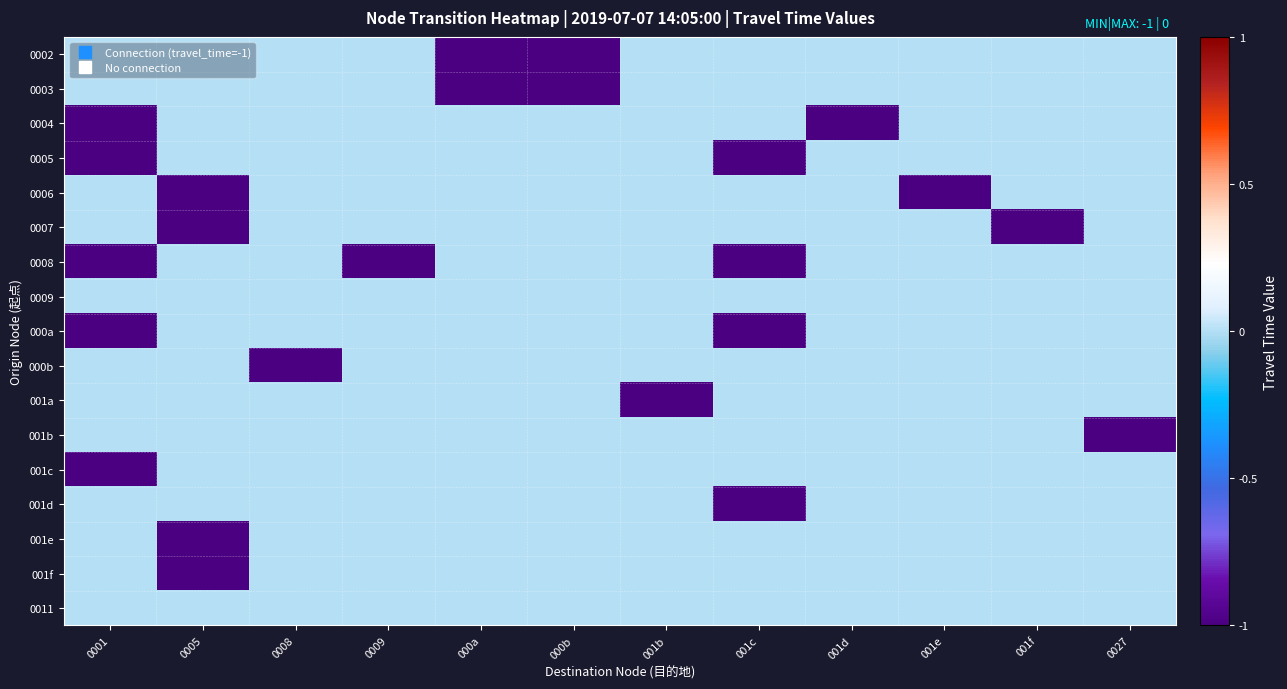

At 001f, list the series in order from smallest to largest.

0007, 0002, 0003, 0004, 0005, 0006, 0008, 0009, 000a, 000b, 001a, 001b, 001c, 001d, 001e, 001f, 0011